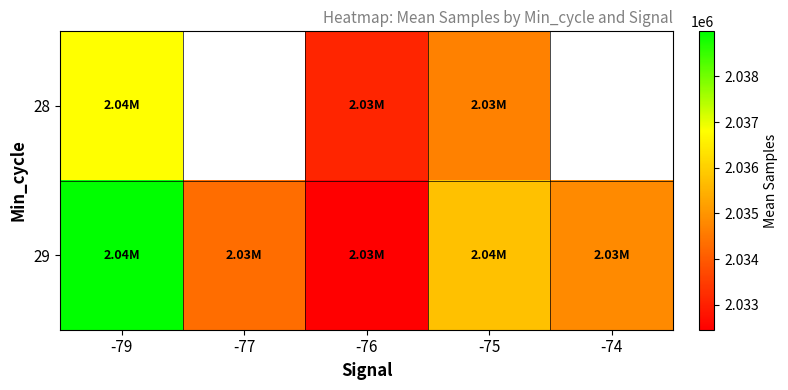

What is the sum of all 29 values?

10176340.5